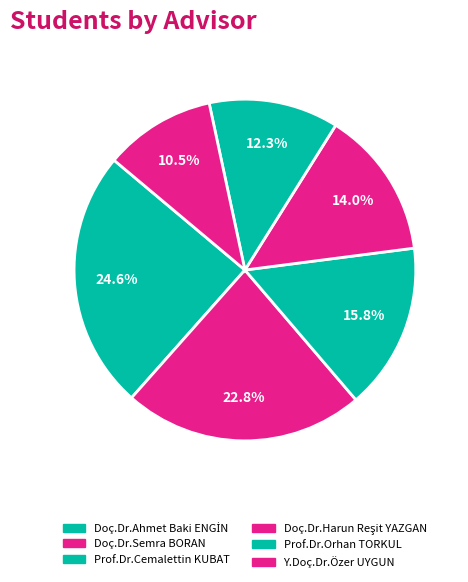

To the nearest percent, what is the combined percentage of Doç.Dr.Ahmet Baki ENGİN and Prof.Dr.Orhan TORKUL?

37%